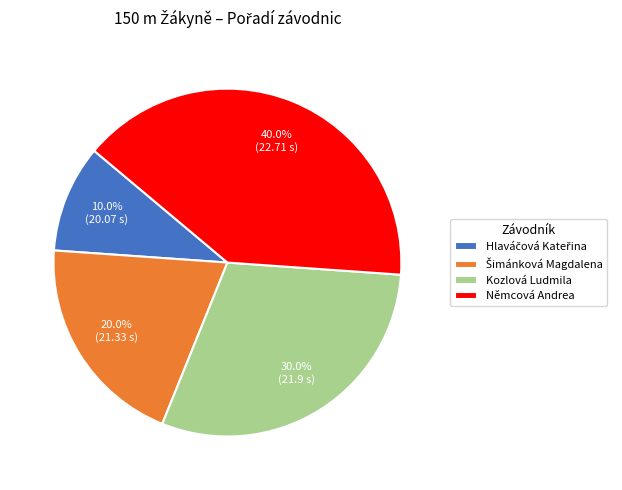

Does any single category account for the majority?

No